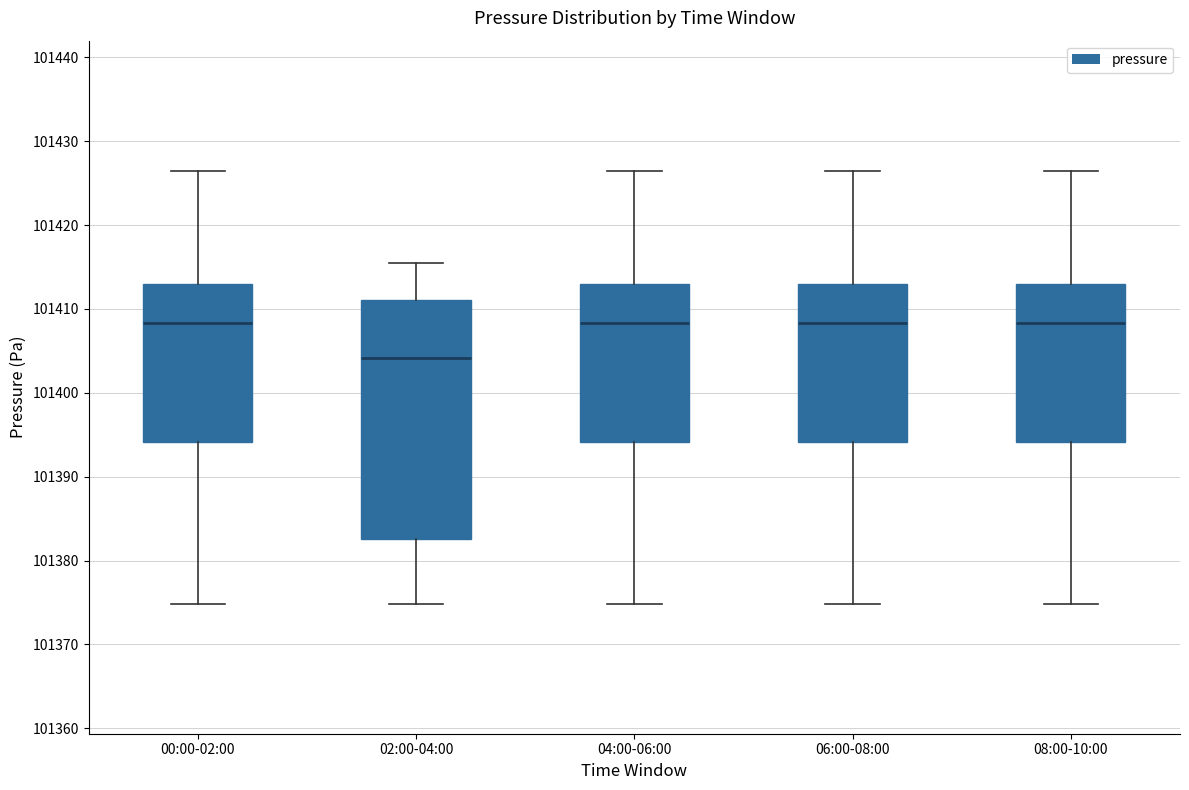

Reading left to right, read every box against the y-axis: the position of its median line, the range the box covers, and the ends of its whiskers. The values are not printed on the chart, so give them approximately, as read against the axis.

00:00-02:00: median 101408, box 101394 to 101413, whiskers 101375 to 101427
02:00-04:00: median 101404, box 101383 to 101411, whiskers 101375 to 101416
04:00-06:00: median 101408, box 101394 to 101413, whiskers 101375 to 101427
06:00-08:00: median 101408, box 101394 to 101413, whiskers 101375 to 101427
08:00-10:00: median 101408, box 101394 to 101413, whiskers 101375 to 101427